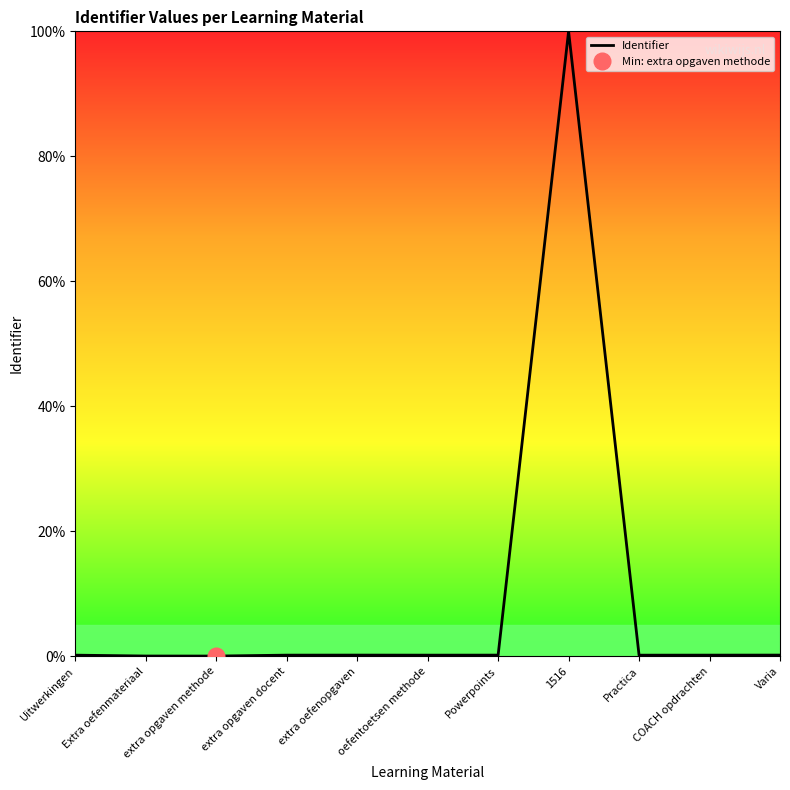

True or false: the data shows 0.0 at Powerpoints.

False